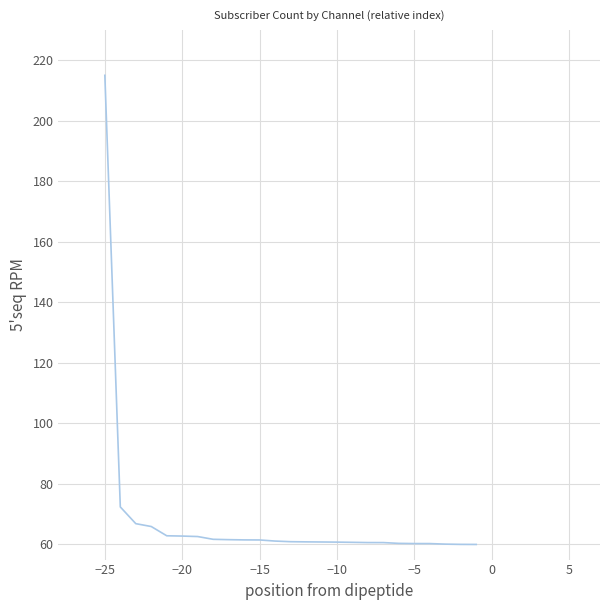

What is the smallest value displayed?

60.0